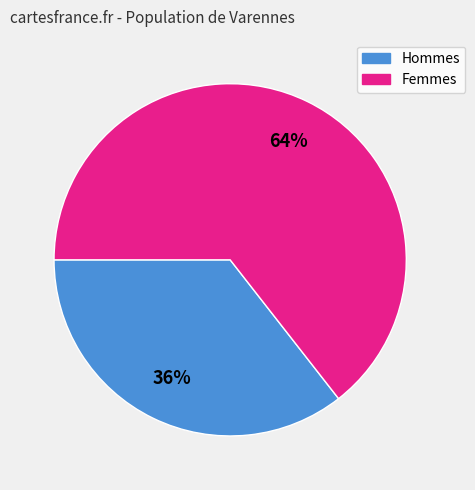

How many segments does this pie chart have?

2